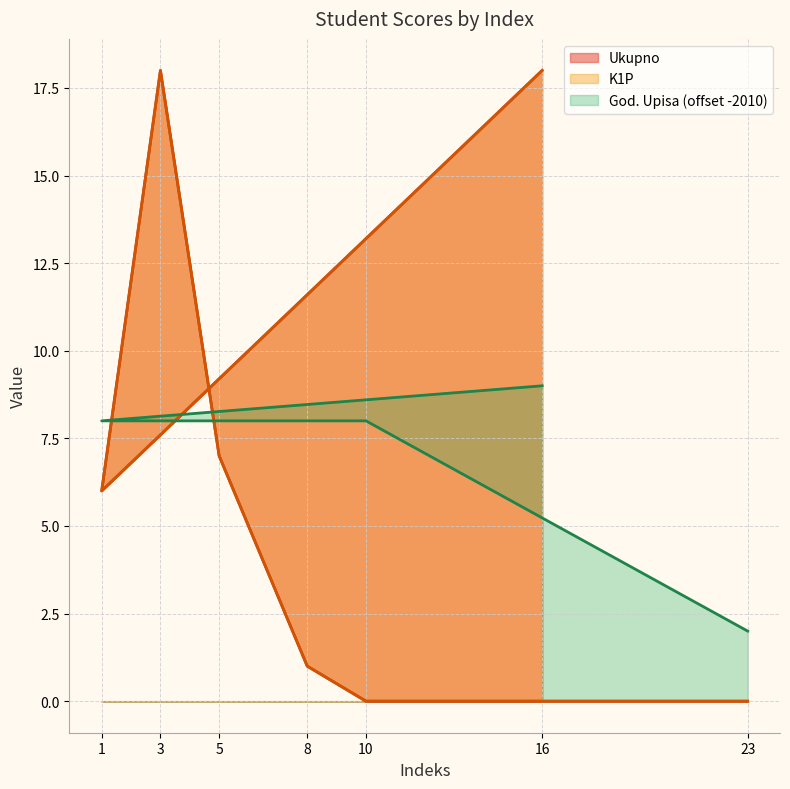

Which series has the largest range (max minus min)?

Ukupno